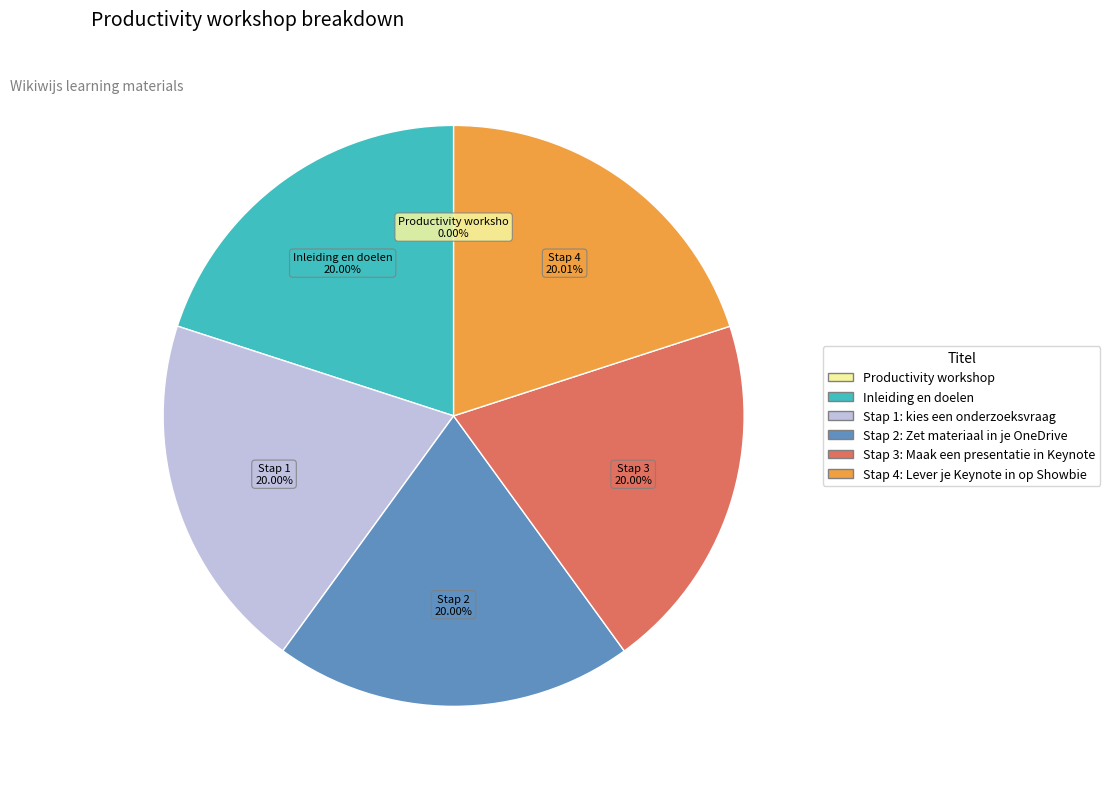

Combined, do Stap 4: Lever je Keynote in op Showbie and Stap 2: Zet materiaal in je OneDrive account for over 50%?

No